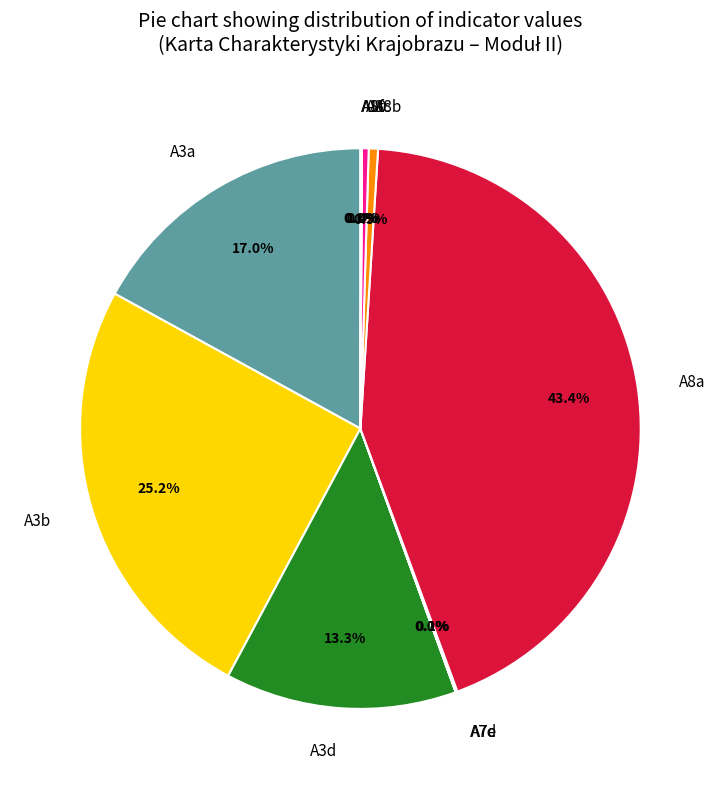

Combined, do A3d and A8c account for over 50%?

No